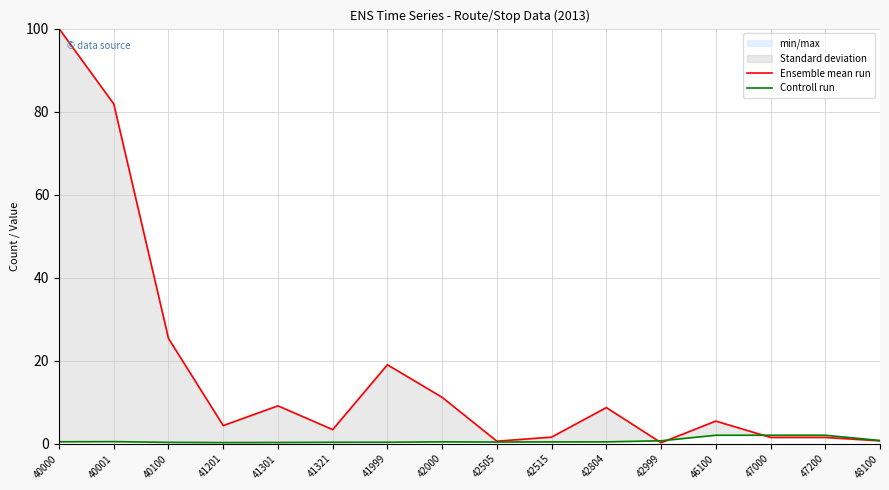

Rank the series by their average value, from lowest to highest.

Controll run, Ensemble mean run